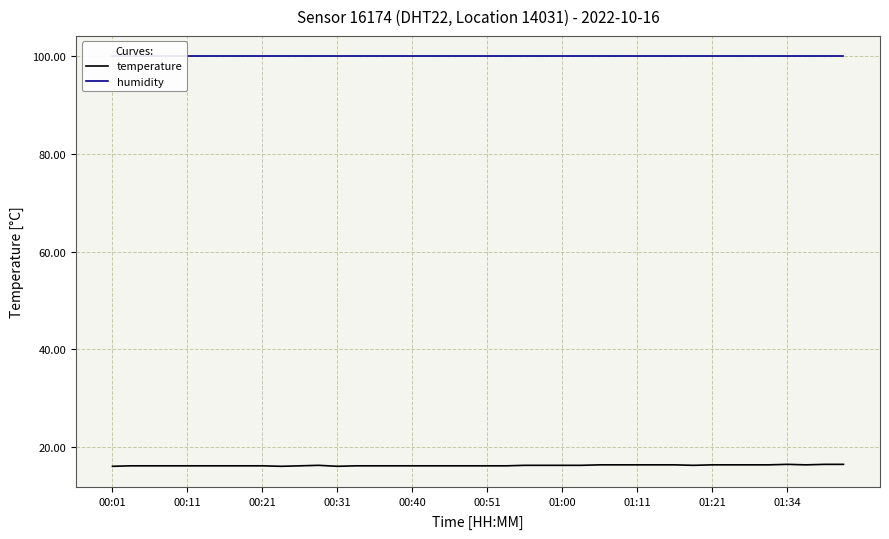

What is the highest value of the temperature series?

16.5